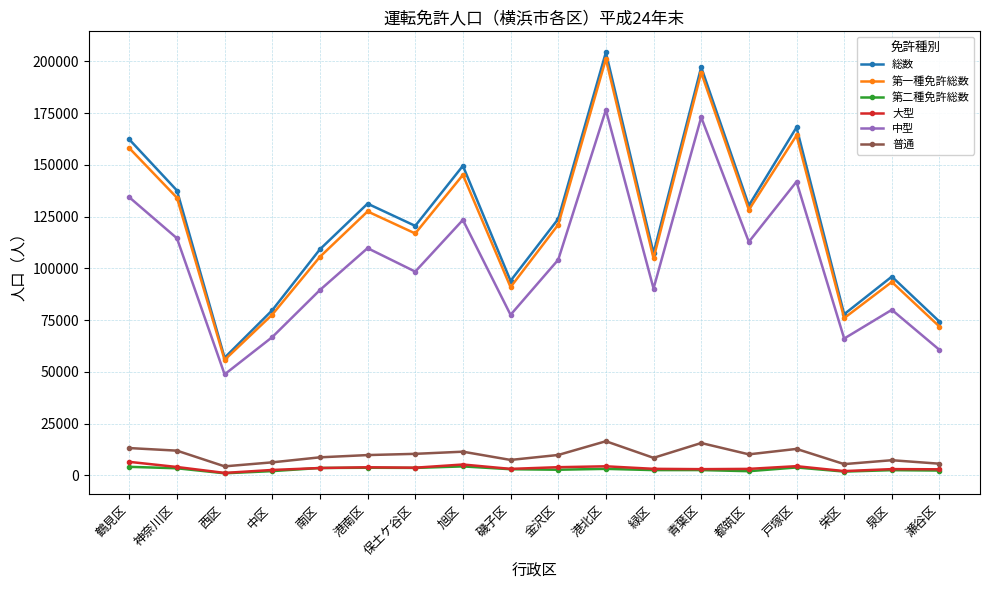

Which category has the highest value across all series?

港北区